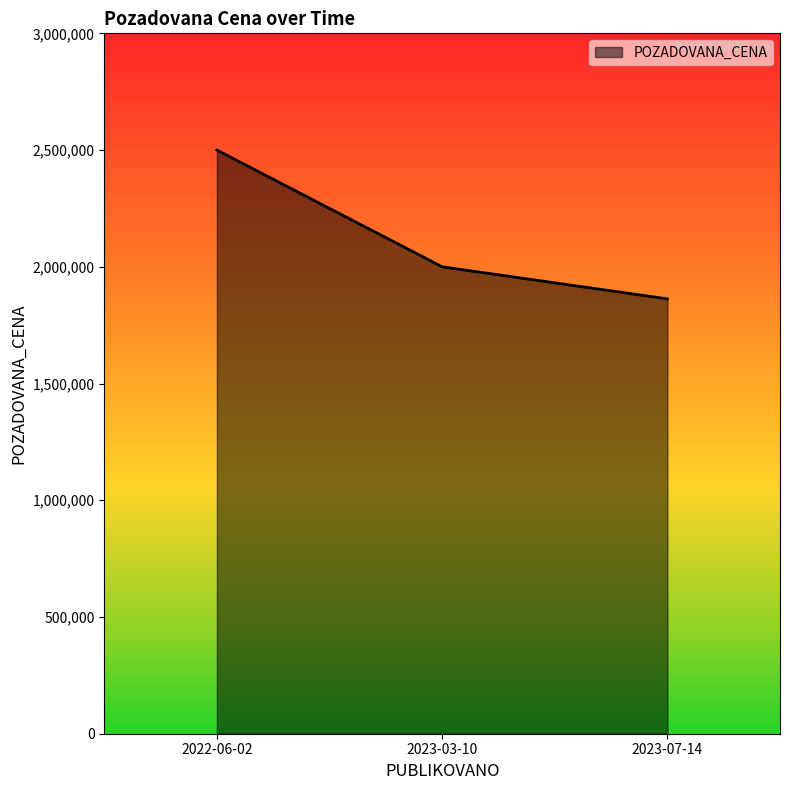

Count the number of data series in this chart.

1